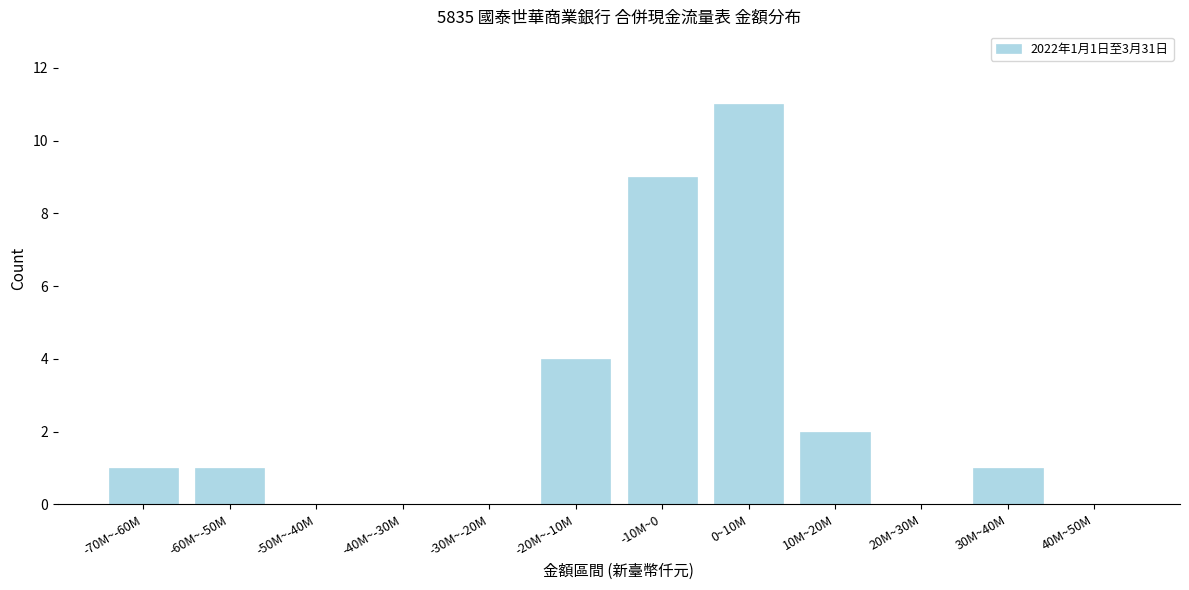

Reading left to right, list all the values displayed in this chart.

-70M~-60M=1	-60M~-50M=1	-50M~-40M=0	-40M~-30M=0	-30M~-20M=0	-20M~-10M=4	-10M~0=9	0~10M=11	10M~20M=2	20M~30M=0	30M~40M=1	40M~50M=0